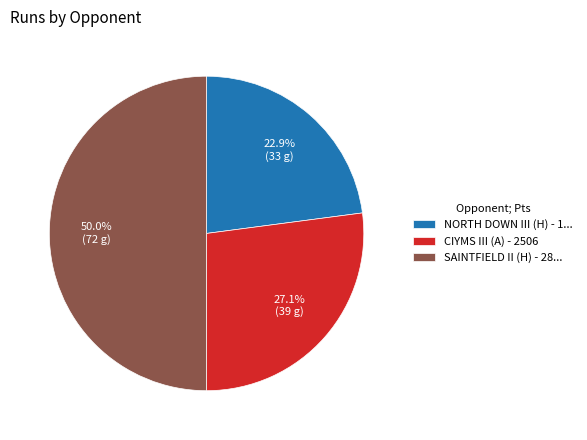

To the nearest percent, what is the average slice percentage?

33%